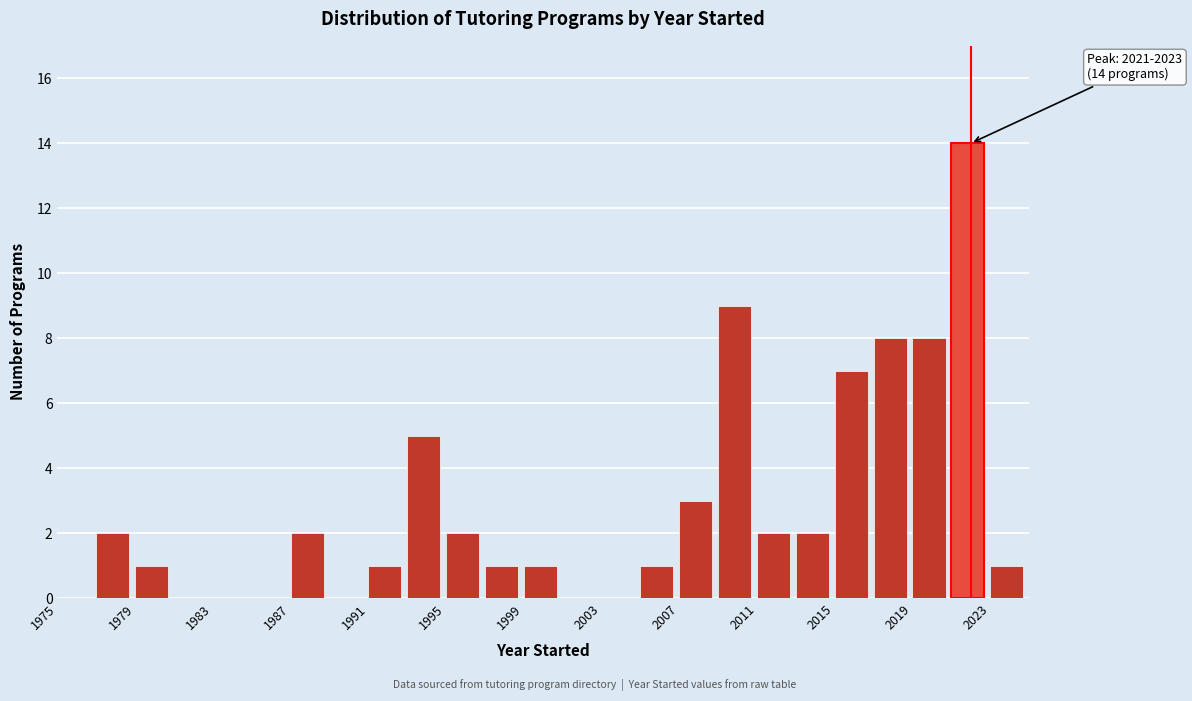

Over which range of the x-axis is the bar tallest?

2021 to 2023